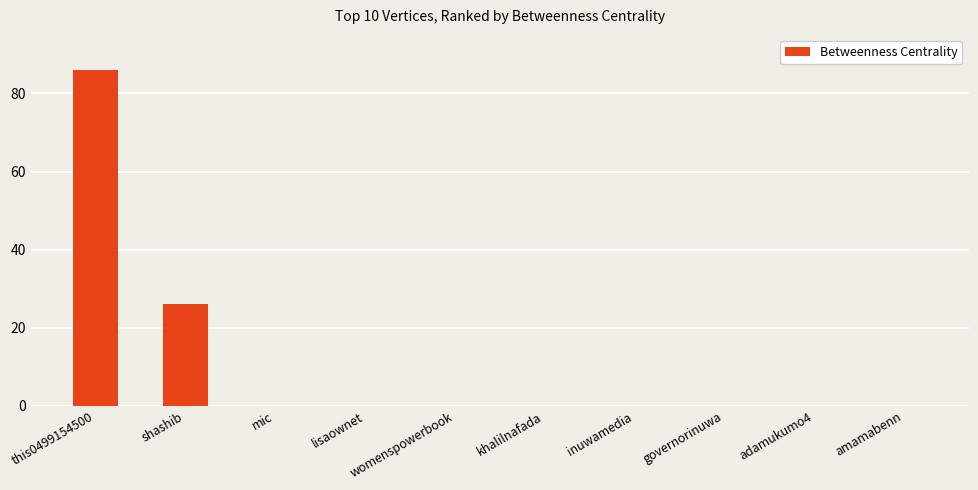

What is the change in value from shashib to mic?

-26